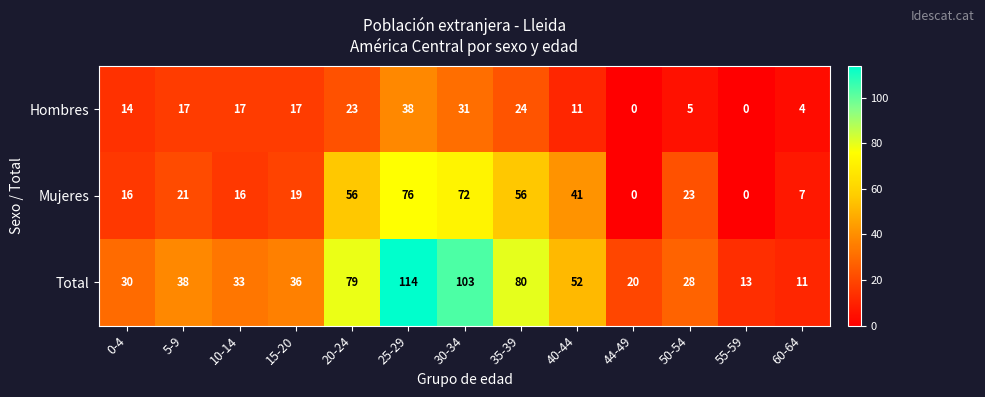

At how many categories does at least one series exceed 101?

2